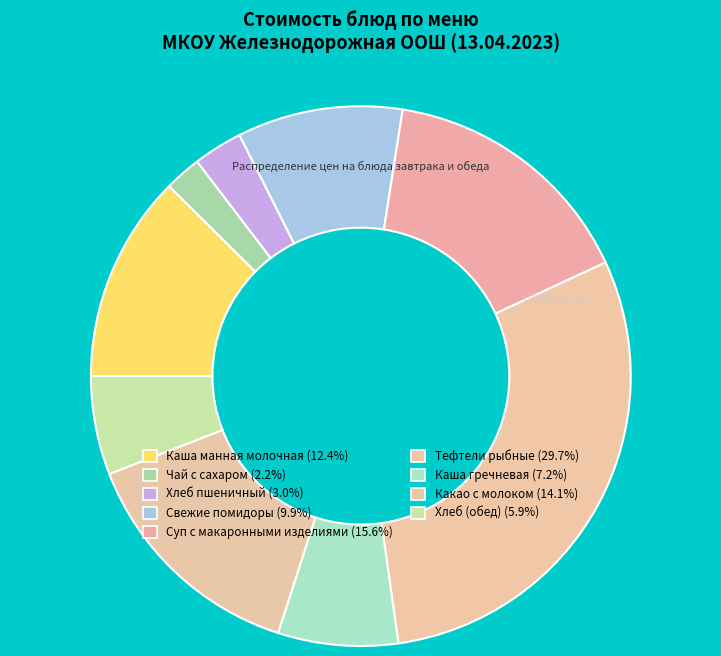

To the nearest percent, what is the combined percentage of Чай с сахаром and Хлеб (обед)?

8%